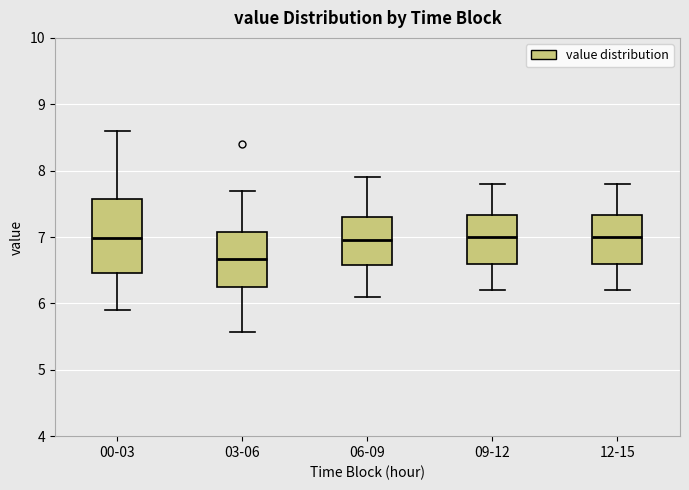

Comparing the boxes themselves (not the whiskers), which one is the tallest?

00-03